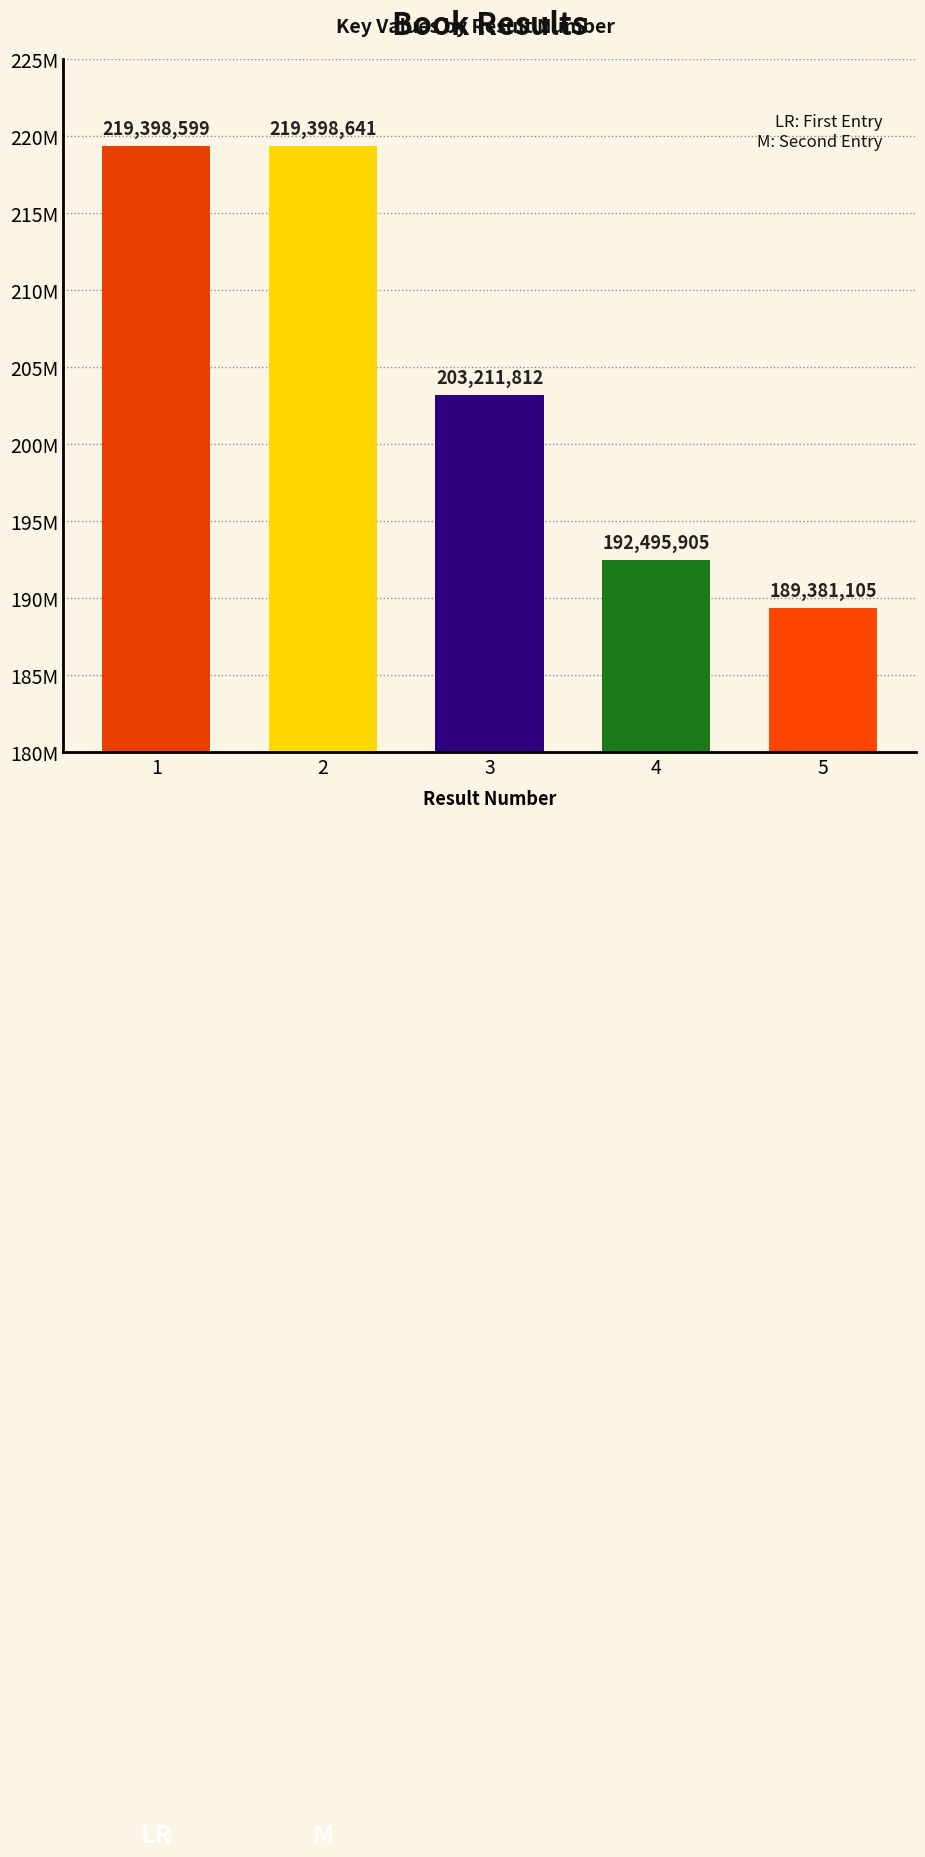

The value at 2 is 219398641. True or false?

True